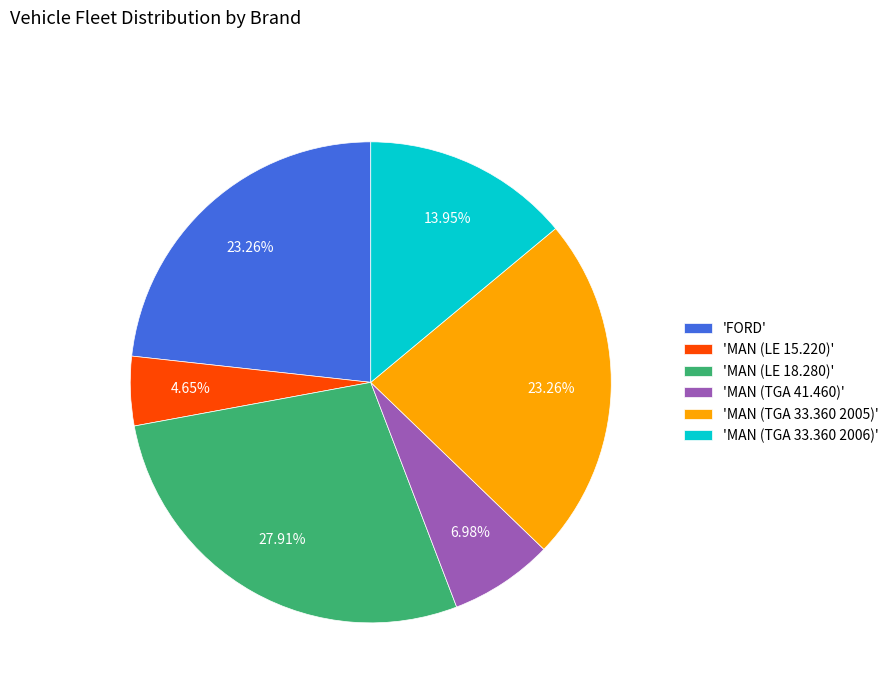

Do 'MAN (LE 15.220)' and 'MAN (TGA 33.360 2006)' together represent more than half of the pie?

No